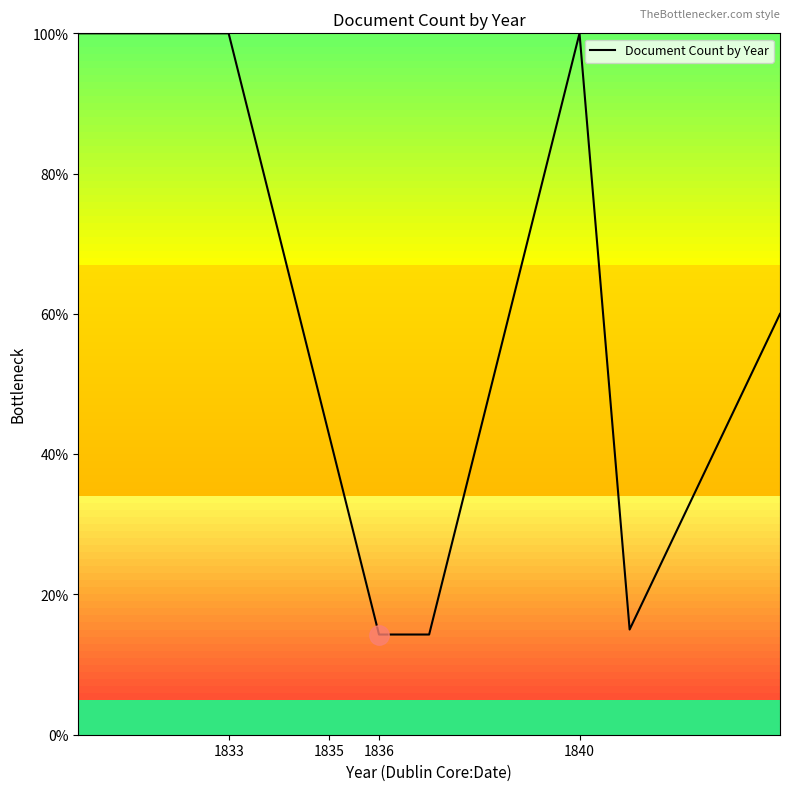

What is the greatest value displayed?

100.0